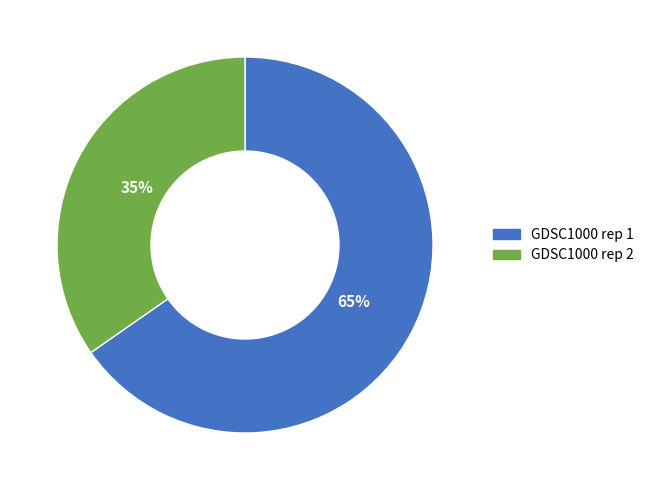

Count the number of slices in the pie.

2